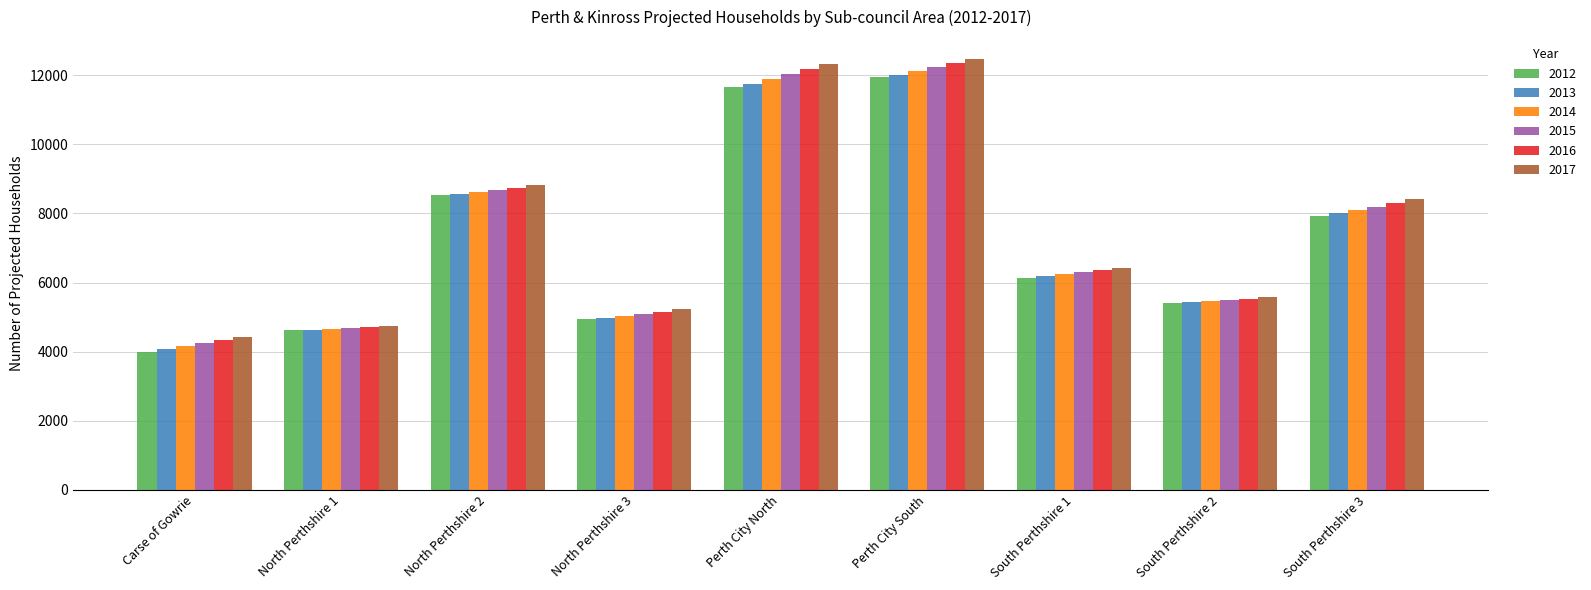

Rank the categories by 2012 value from lowest to highest.

Carse of Gowrie, North Perthshire 1, North Perthshire 3, South Perthshire 2, South Perthshire 1, South Perthshire 3, North Perthshire 2, Perth City North, Perth City South